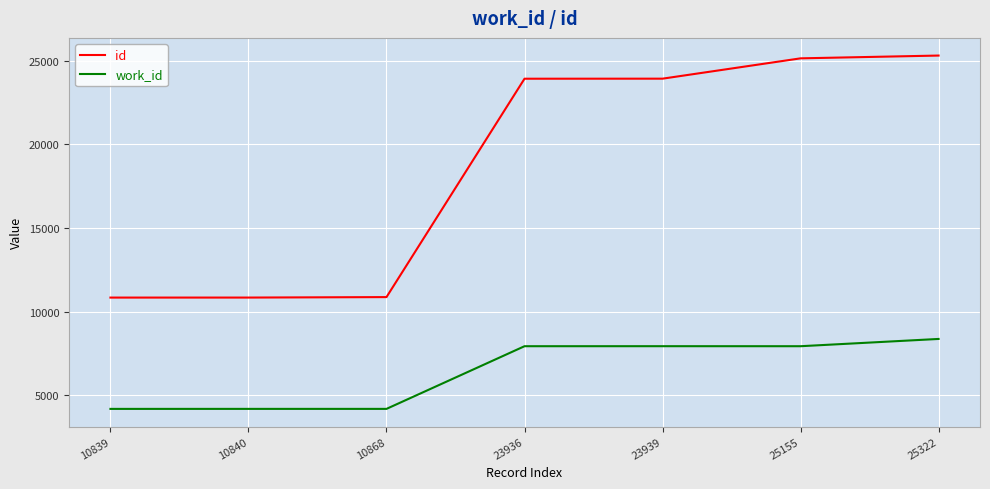

What is the difference between the second highest and minimum values in the work_id series?

3752